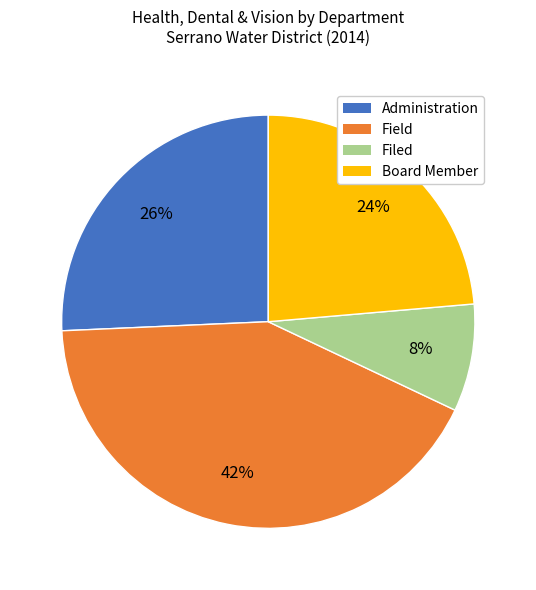

Combined, do Board Member and Filed account for over 50%?

No